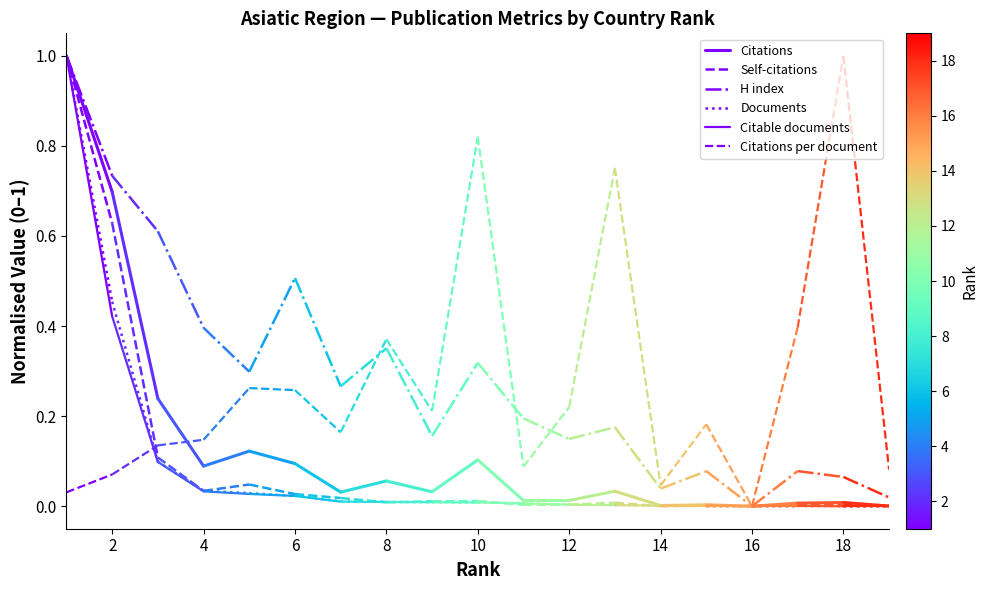

Which series has the largest total across all categories?

H index